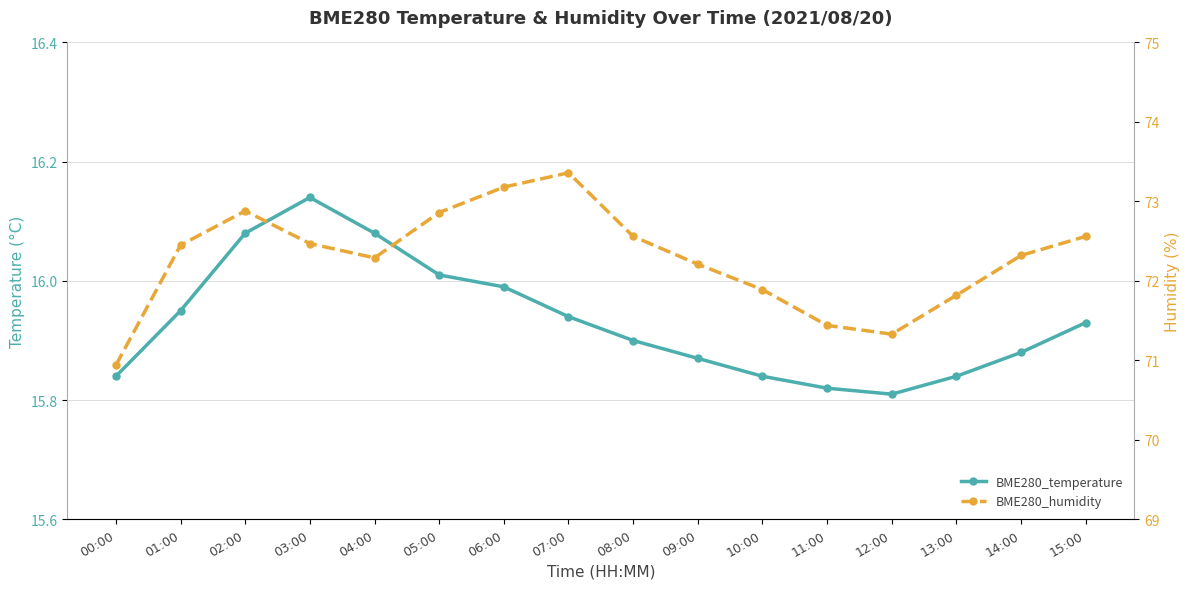

The value of BME280_humidity at 15:00 is 97.0. True or false?

False